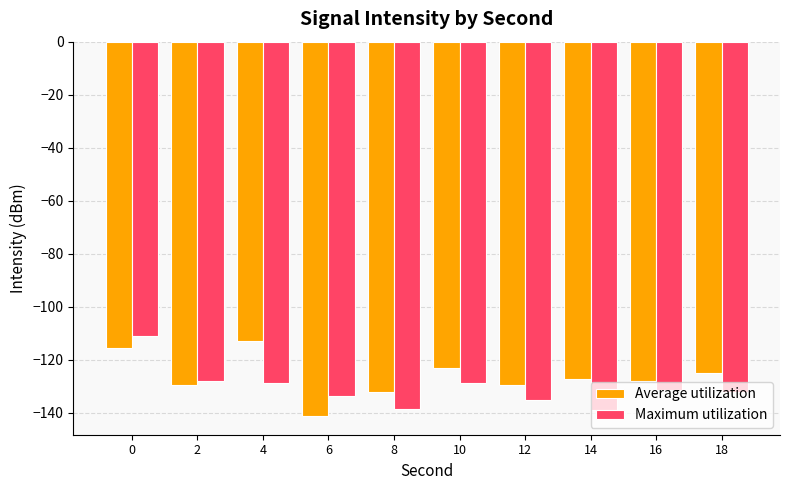

Is it true that Average utilization equals -69.4 at 2?

False